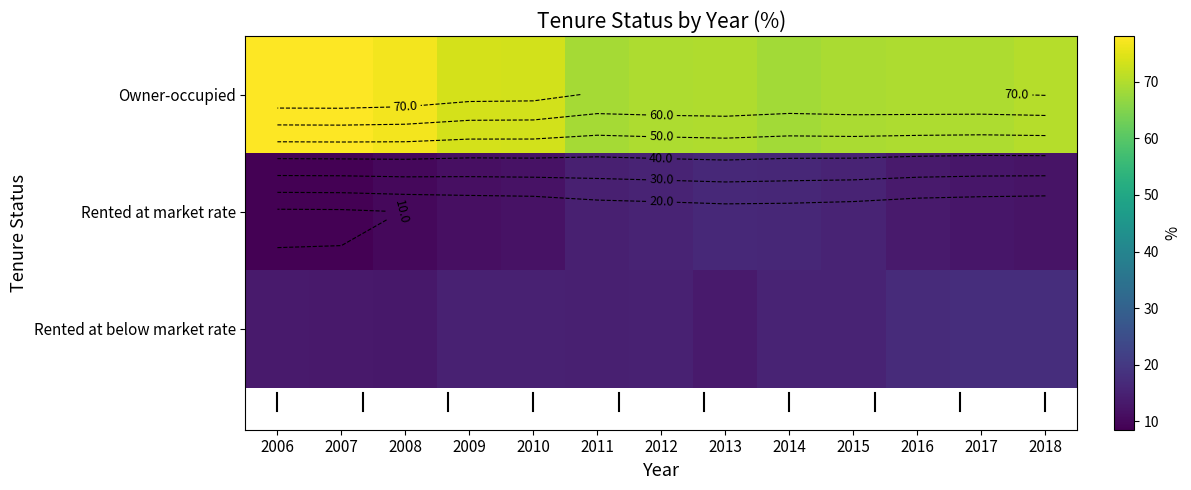

At how many categories does at least one series exceed 77?

2